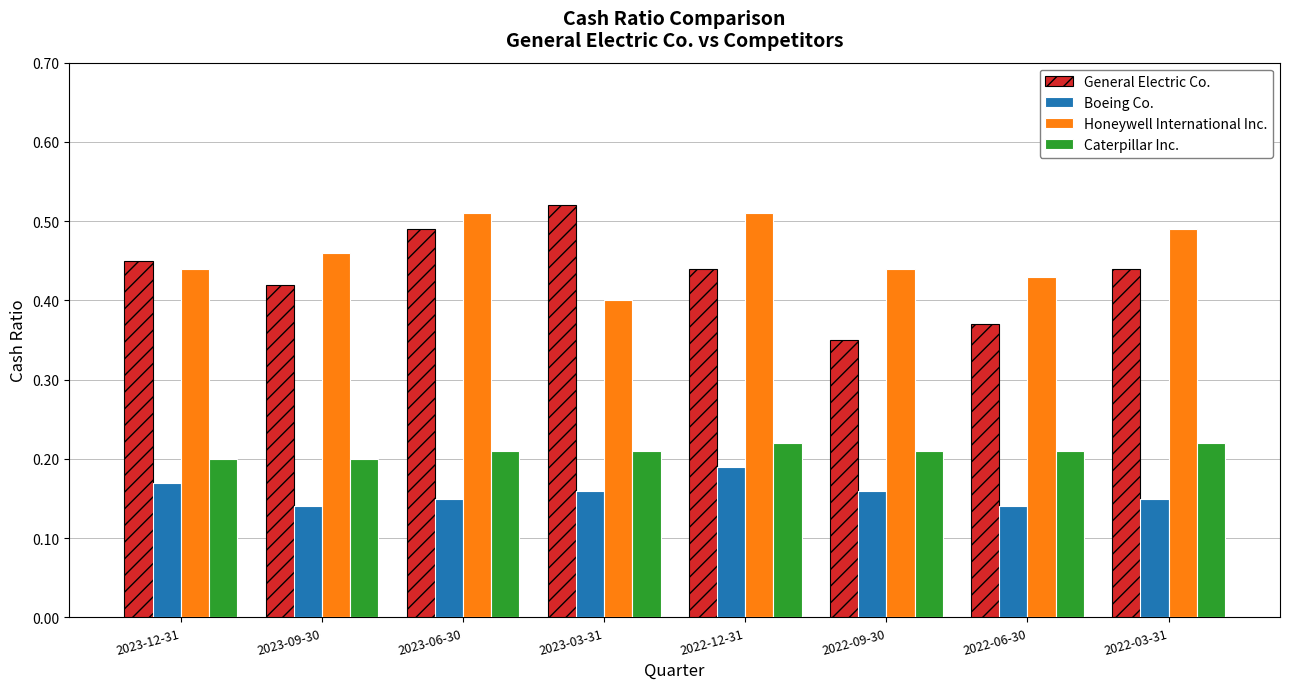

What is the sum of the General Electric Co. values at 2022-09-30 and 2022-06-30?

0.7